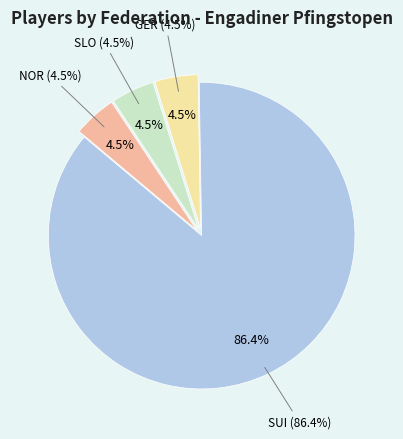

Is there any slice that represents more than half of the pie?

Yes